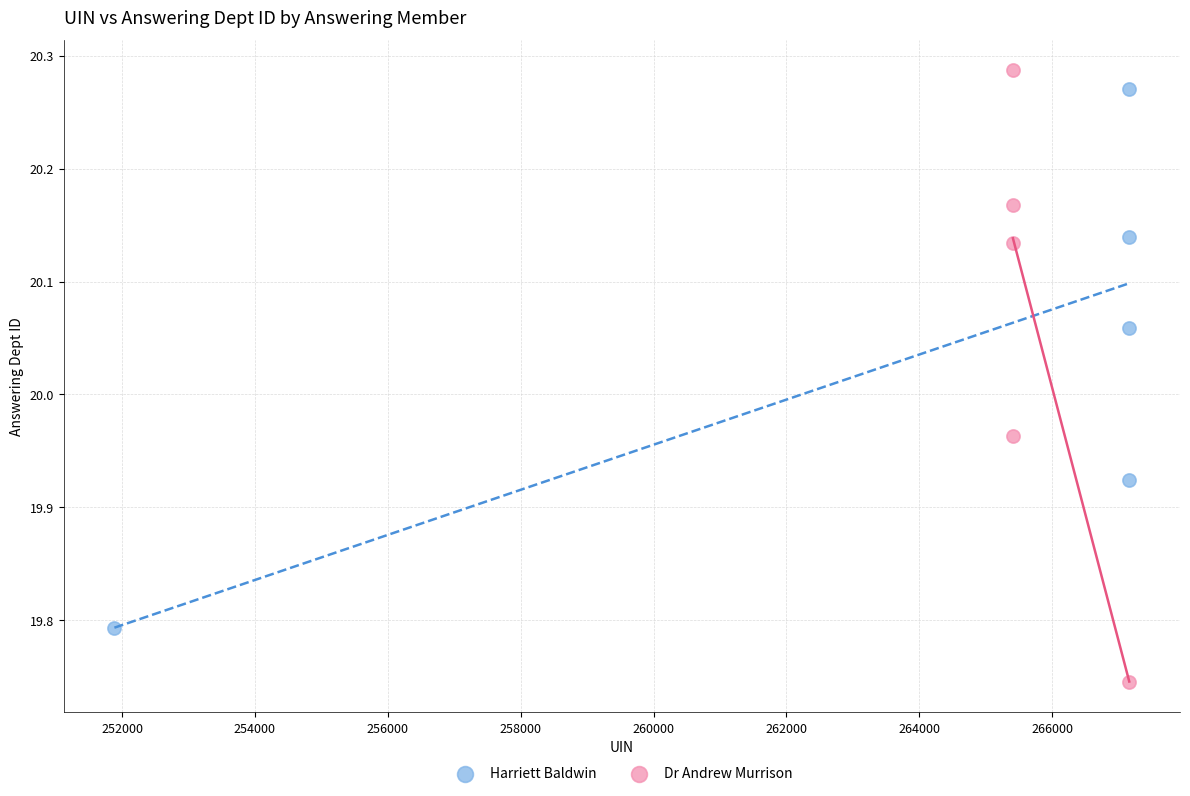

Which series has the largest Y range (max minus min)?

Dr Andrew Murrison